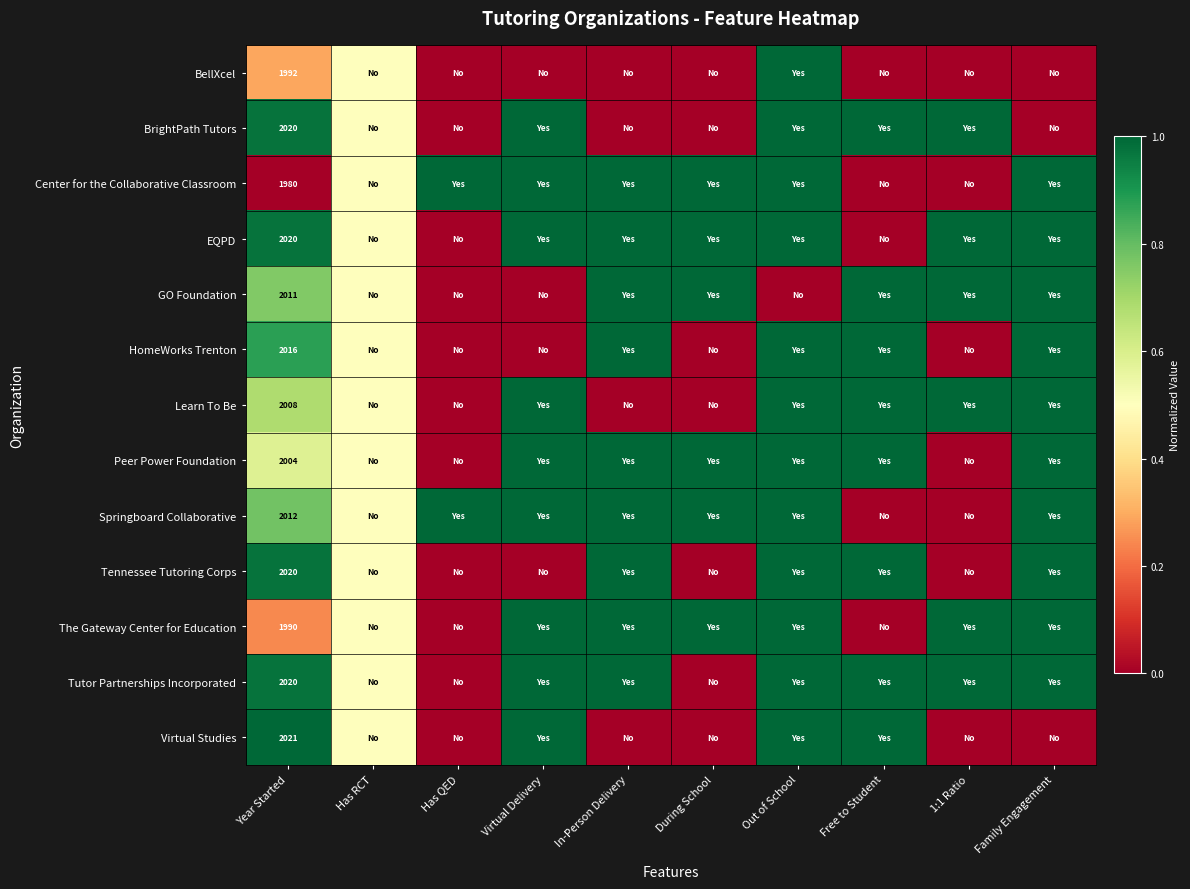

The value of EQPD at Year Started is 3365.8. True or false?

False